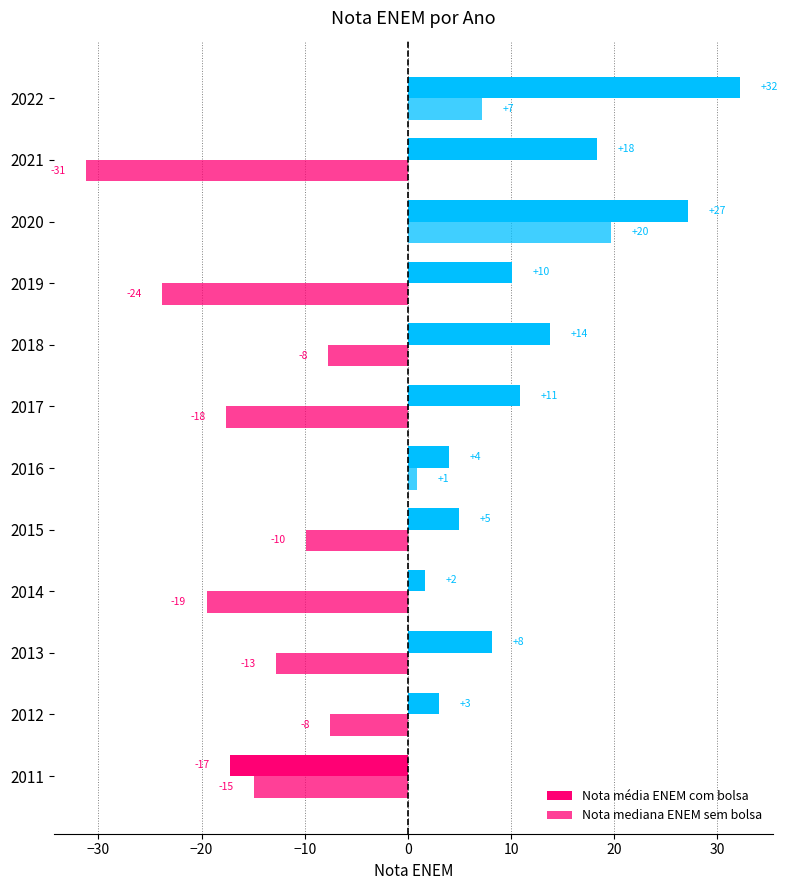

What is the difference between the maximum and second lowest values in the Nota mediana ENEM sem bolsa series?

43.5